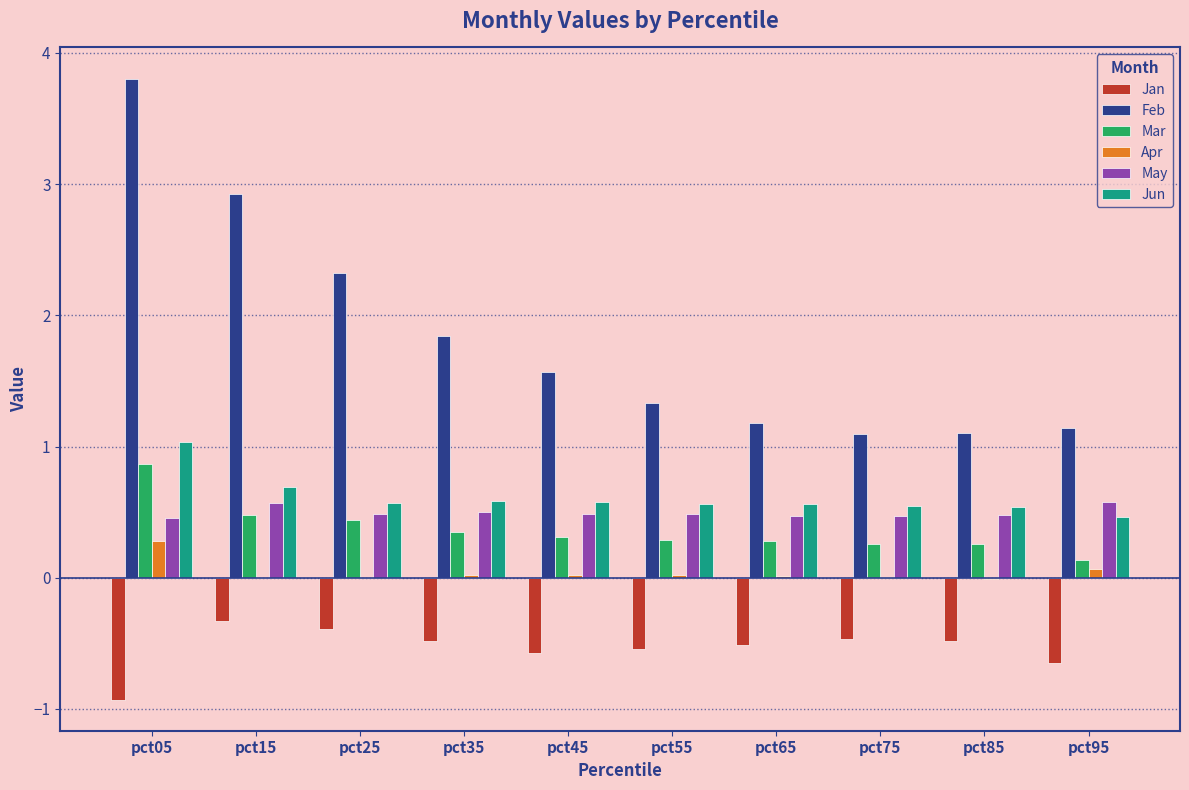

Is the value of Feb at pct75 greater than the value of Mar at pct15?

Yes